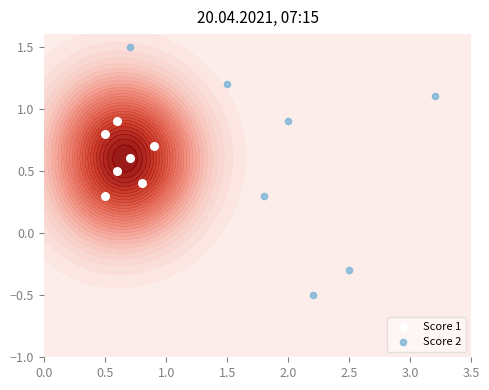

What is the minimum value for Score 1?

0.3